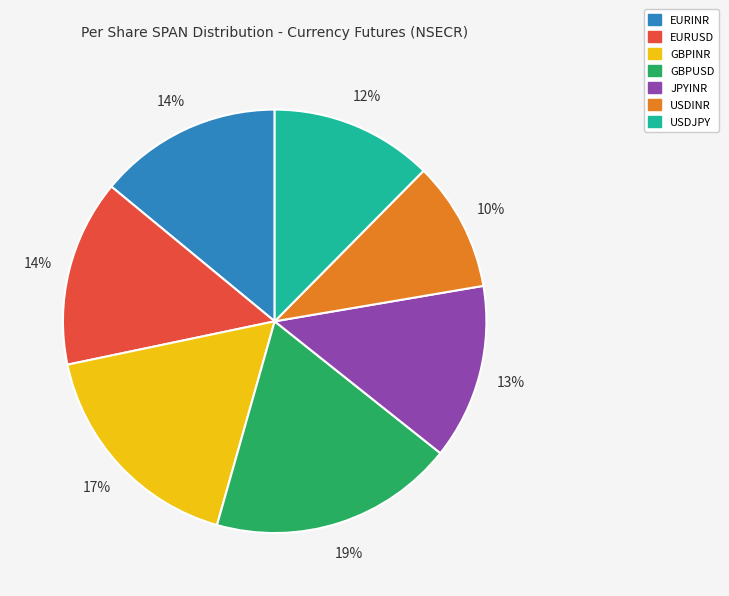

What percentage is the GBPUSD slice, to the nearest percent?

19%